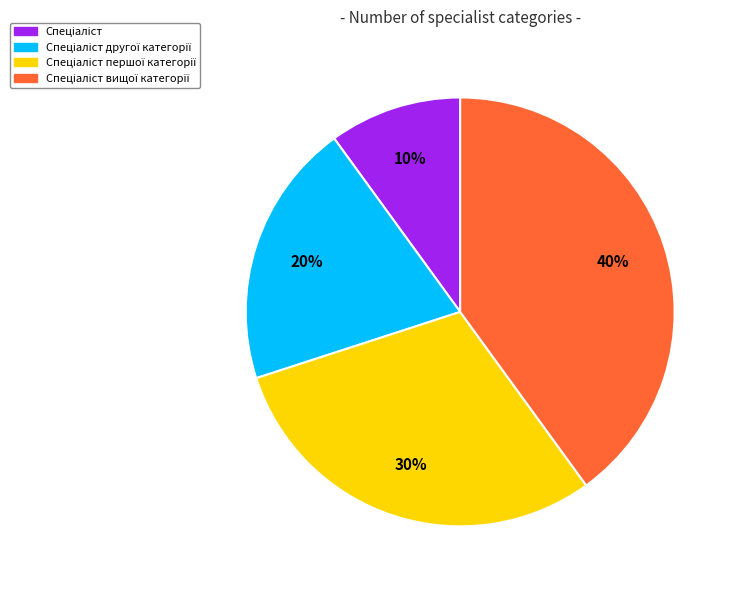

Count the number of slices in the pie.

4